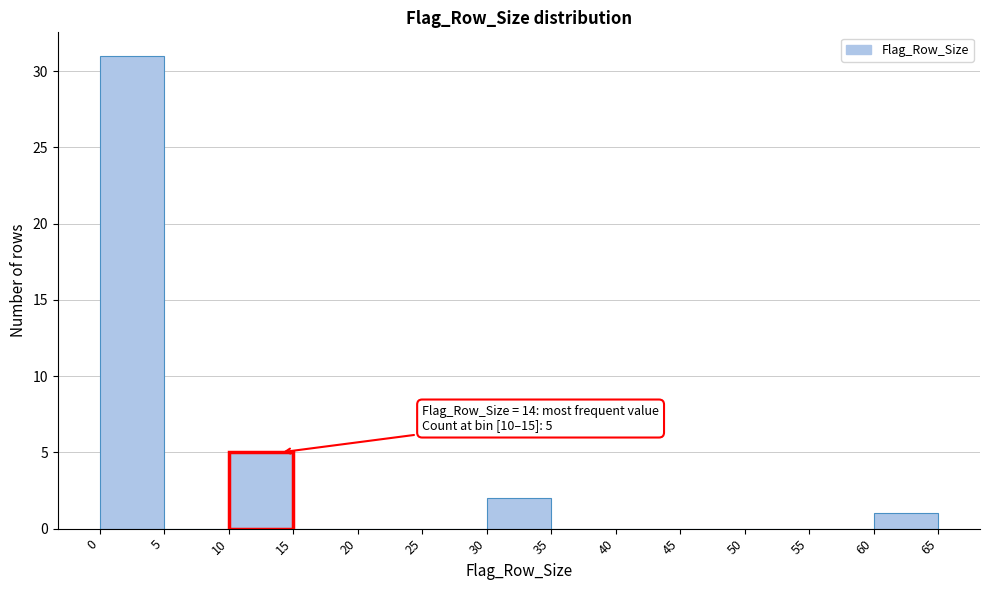

Which range on the x-axis has the tallest bar?

0 to 5